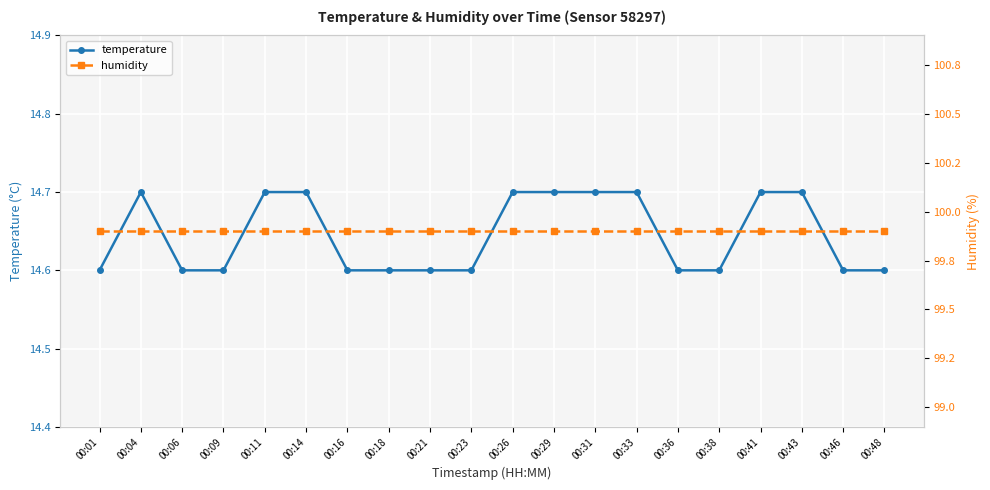

Which series changed the most between 00:04 and 00:41?

temperature